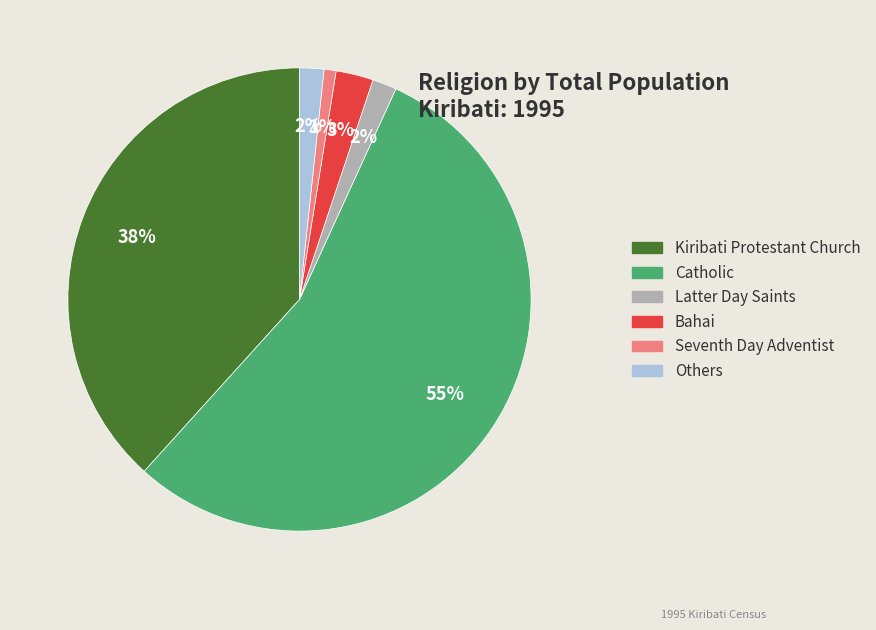

Is Kiribati Protestant Church the majority of the pie?

No